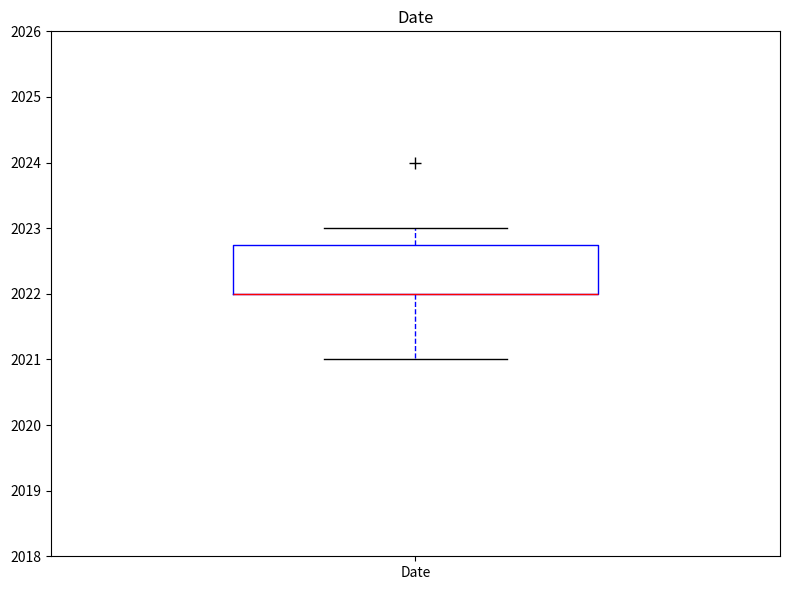

Where is the upper edge of the box for Date on the y-axis? The values are not printed on the chart, so give them approximately, as read against the axis.

2022.8